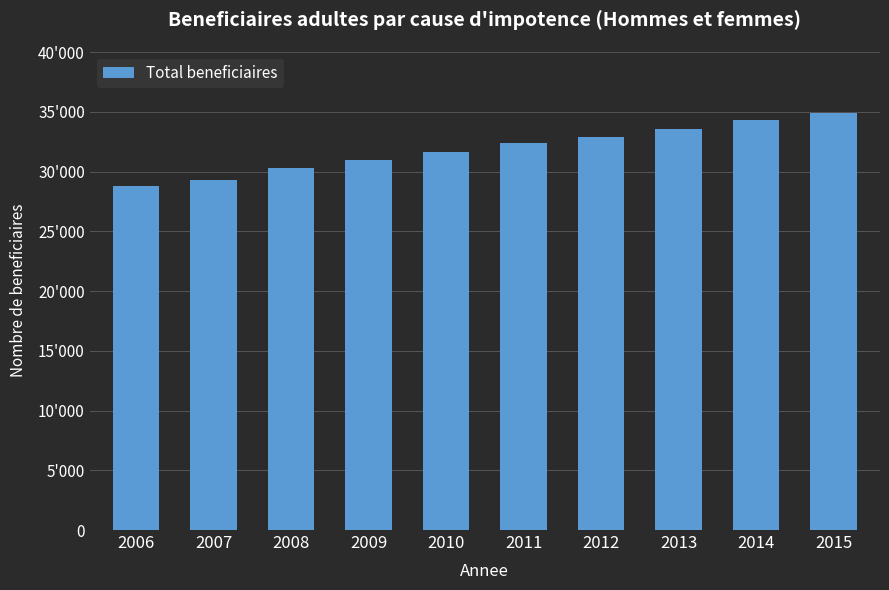

Are the bars horizontal?

No